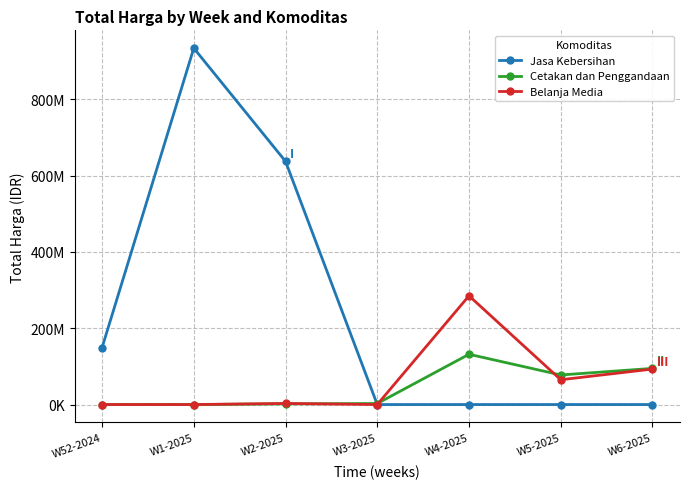

What is the sum of the Belanja Media values at W5-2025 and W6-2025?

158000000